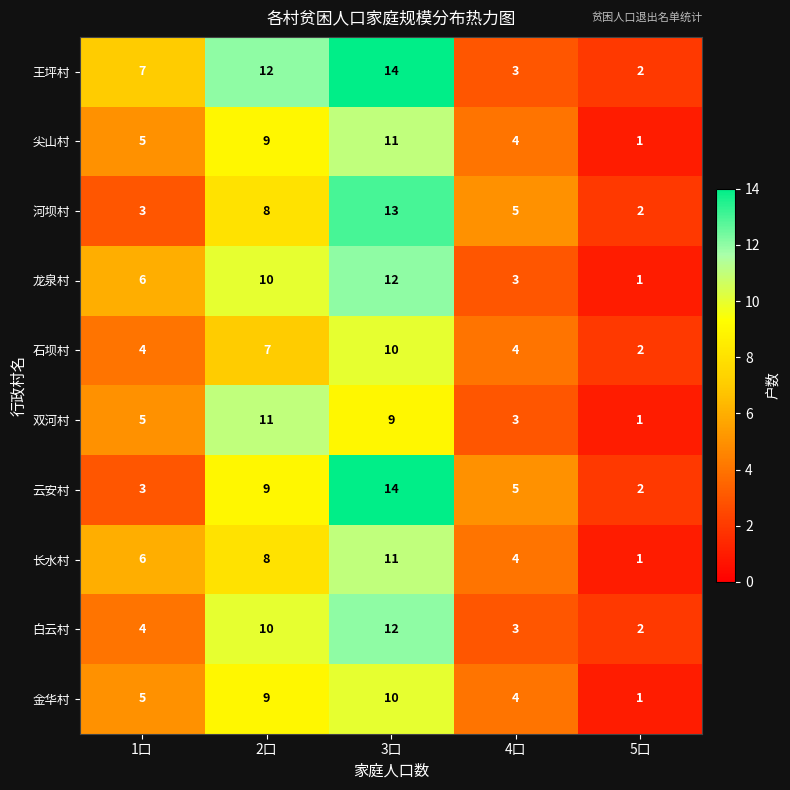

Where is 长水村 nearest to the value 6?

1口